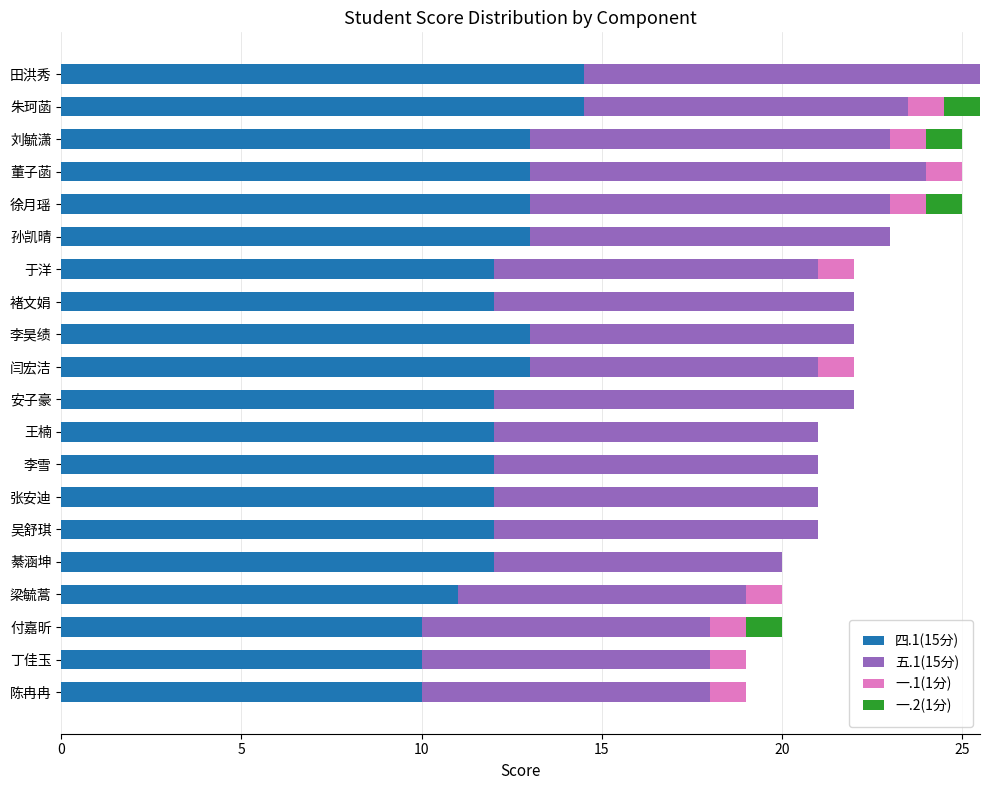

True or false: 四.1(15分) has a value of 8.4 at 朱珂菡.

False